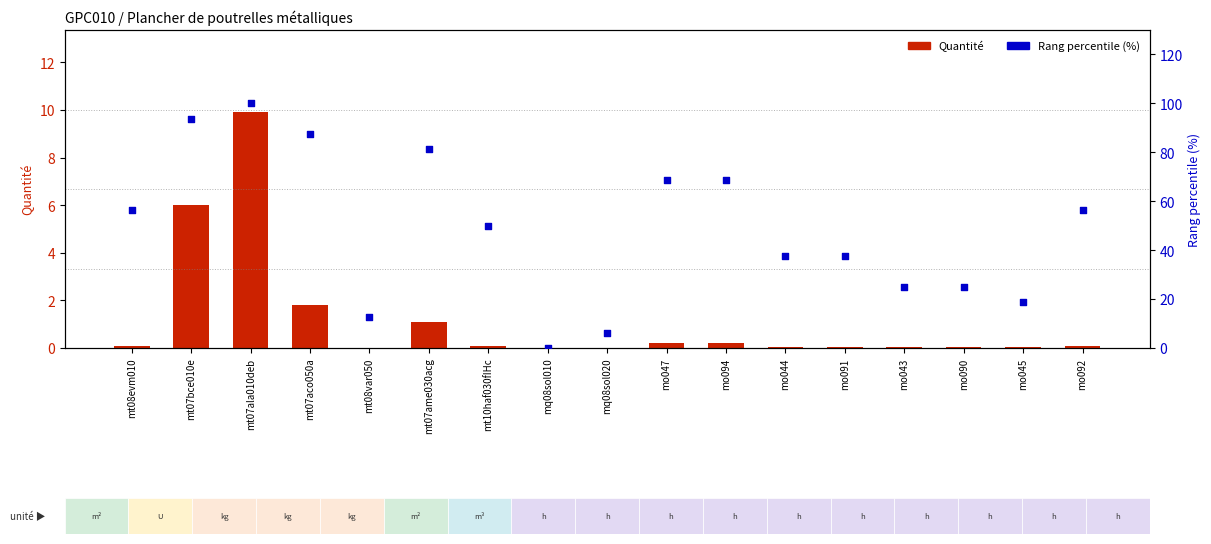

At how many categories does at least one series exceed 67?

6